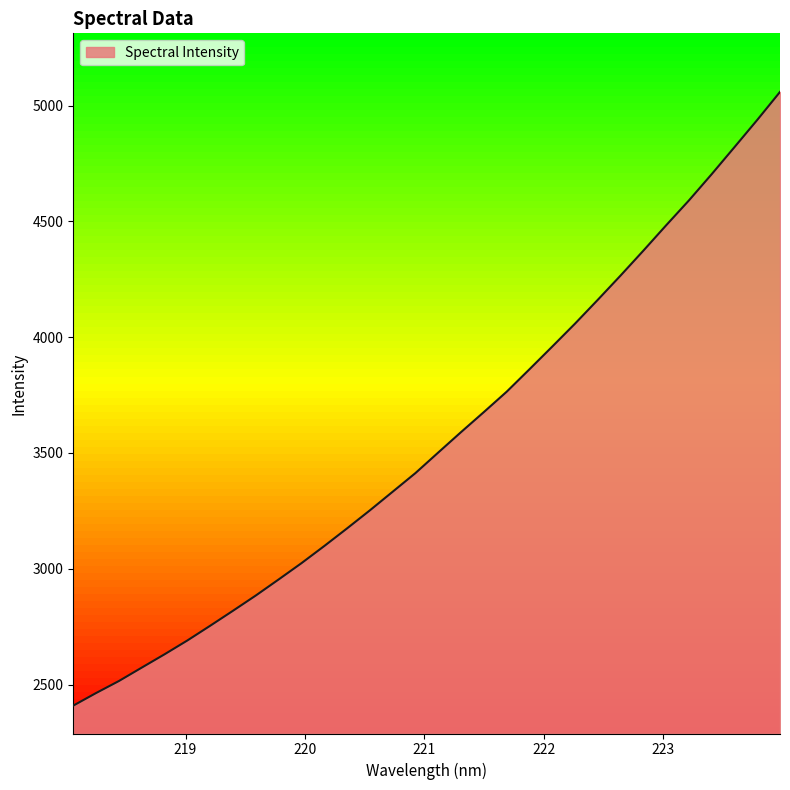

What is the difference between the maximum and minimum values?

2649.6